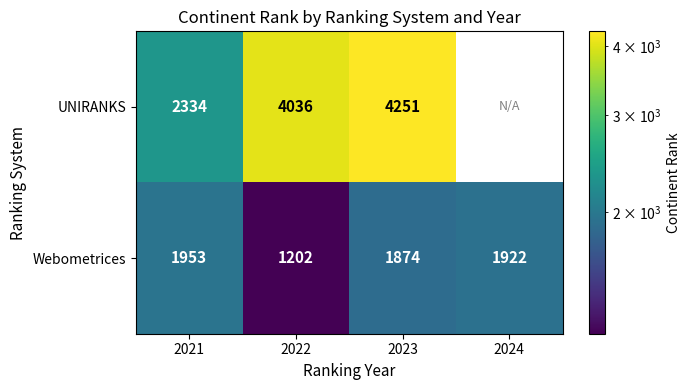

What is the minimum value for Webometrices?

1202